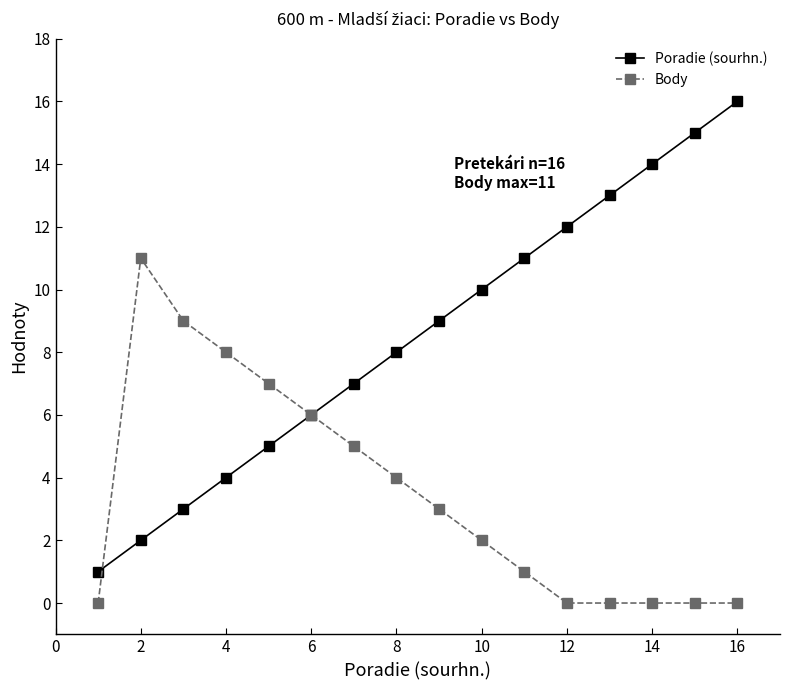

Reading right to left, list all the values displayed in this chart.

Poradie (sourhn.): 16	15	14	13	12	11	10	9	8	7	6	5	4	3	2	1
Body: 0	0	0	0	0	1	2	3	4	5	6	7	8	9	11	0